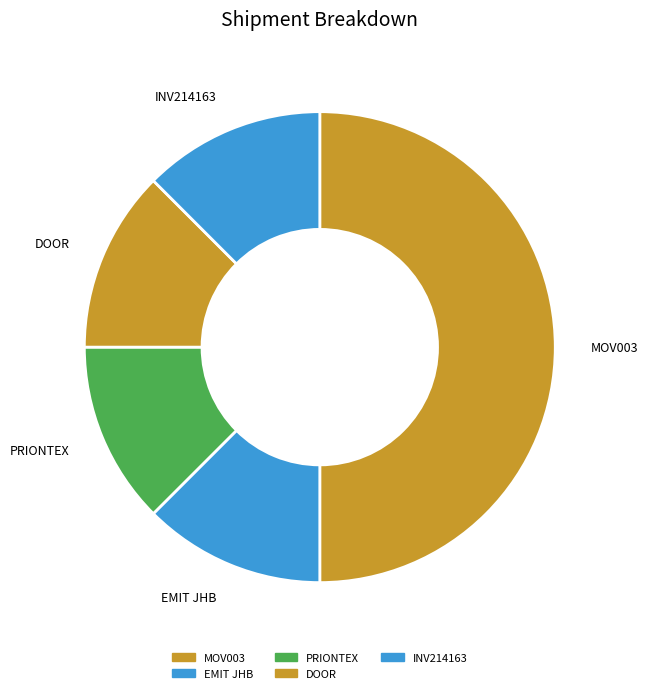

Is it true that MOV003 is 42% of the pie?

False